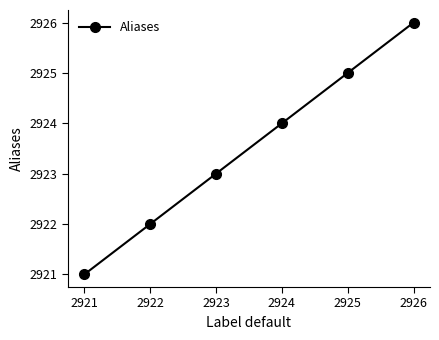

Which category has the lowest value across all series?

2921